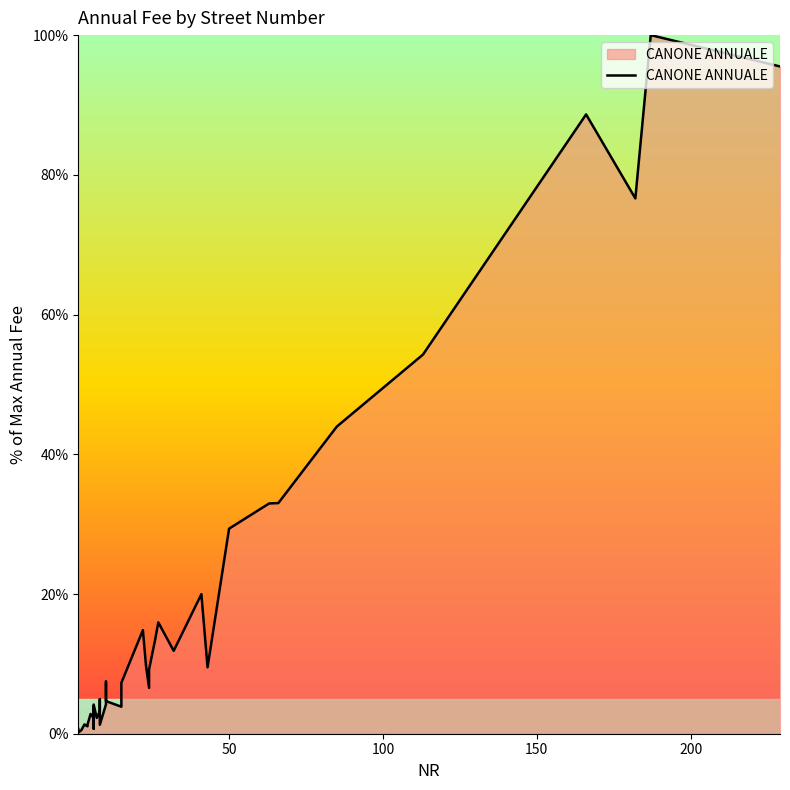

How many interior local peaks (higher than both neighbors) does the data have?

11